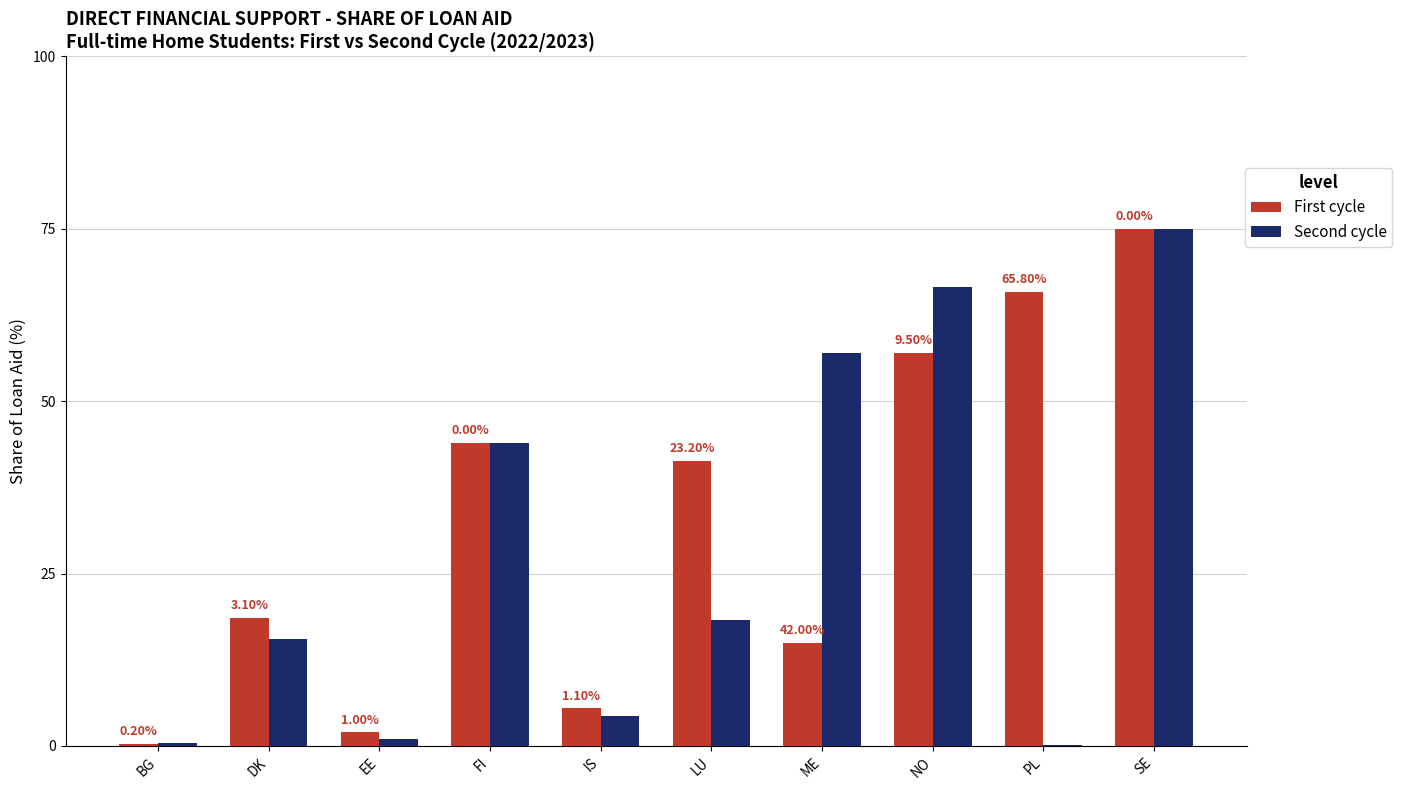

What position from the left is IS?

5